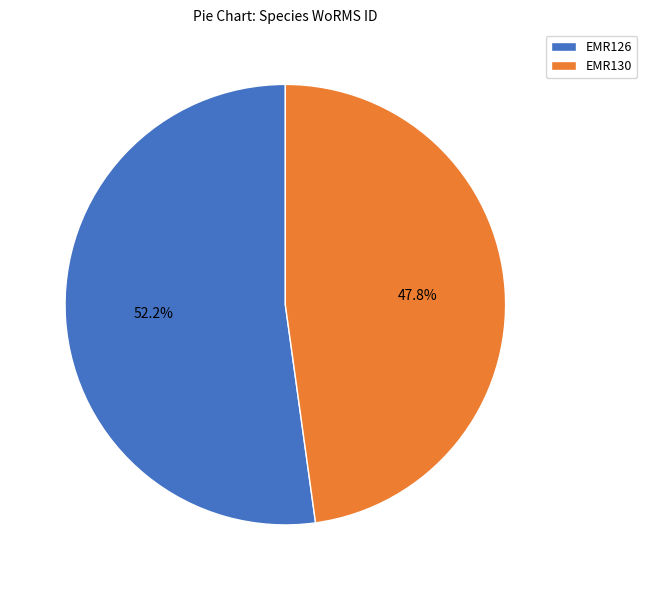

Between EMR130 and EMR126, which is larger?

EMR126